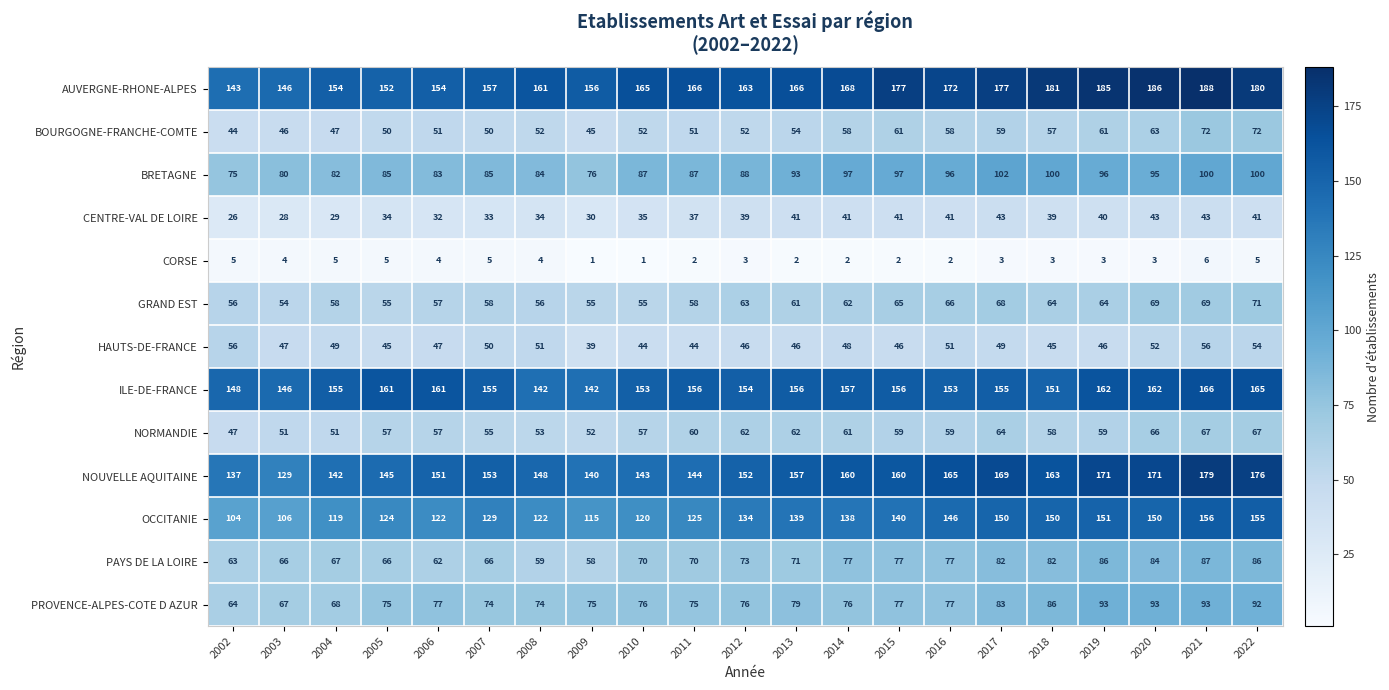

List the series in order of their peak value, lowest first.

CORSE, CENTRE-VAL DE LOIRE, HAUTS-DE-FRANCE, NORMANDIE, GRAND EST, BOURGOGNE-FRANCHE-COMTE, PAYS DE LA LOIRE, PROVENCE-ALPES-COTE D AZUR, BRETAGNE, OCCITANIE, ILE-DE-FRANCE, NOUVELLE AQUITAINE, AUVERGNE-RHONE-ALPES